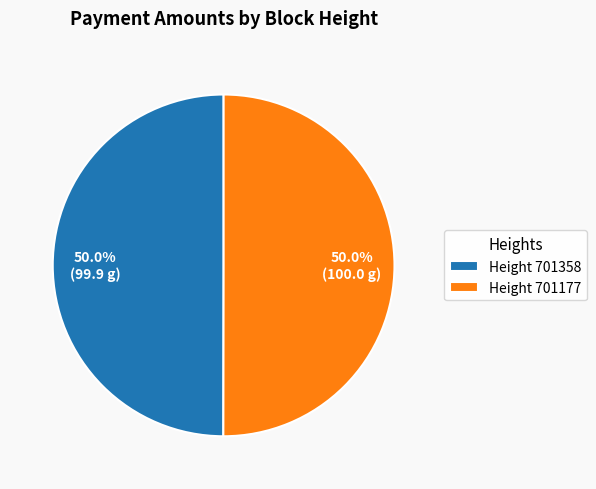

What is the ratio of the value at Height 701358 to the value at Height 701177?

1.0